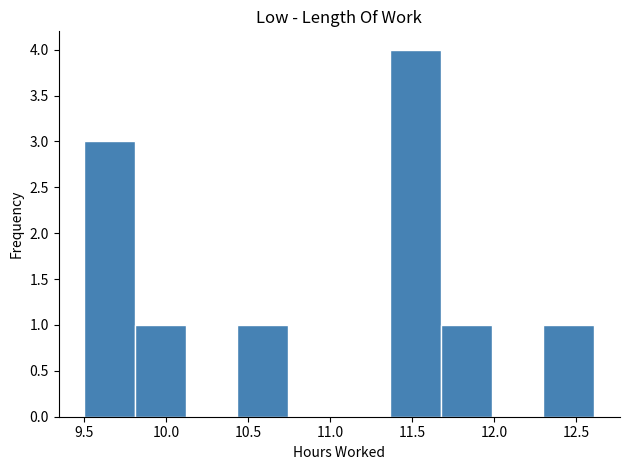

Reading left to right, transcribe this chart: for each bar, give the range it covers on the x-axis and its height. Neither the bar edges nor the heights are printed on the chart, so give them approximately, as read against the axes.

9.50 to 9.80: 3
9.80 to 10.10: 1
10.10 to 10.45: 0
10.45 to 10.75: 1
10.75 to 11.05: 0
11.05 to 11.35: 0
11.35 to 11.70: 4
11.70 to 12.00: 1
12.00 to 12.30: 0
12.30 to 12.60: 1